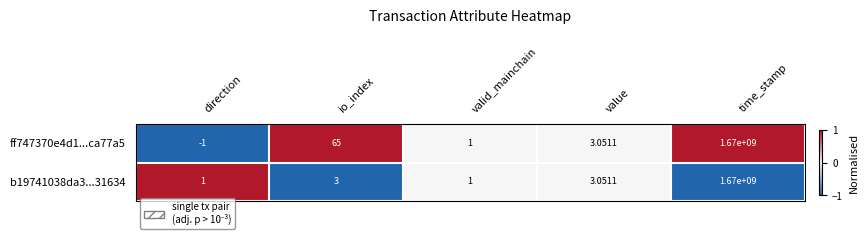

At which label is ff747370e4d1...ca77a5 closest to 834999999?

io_index